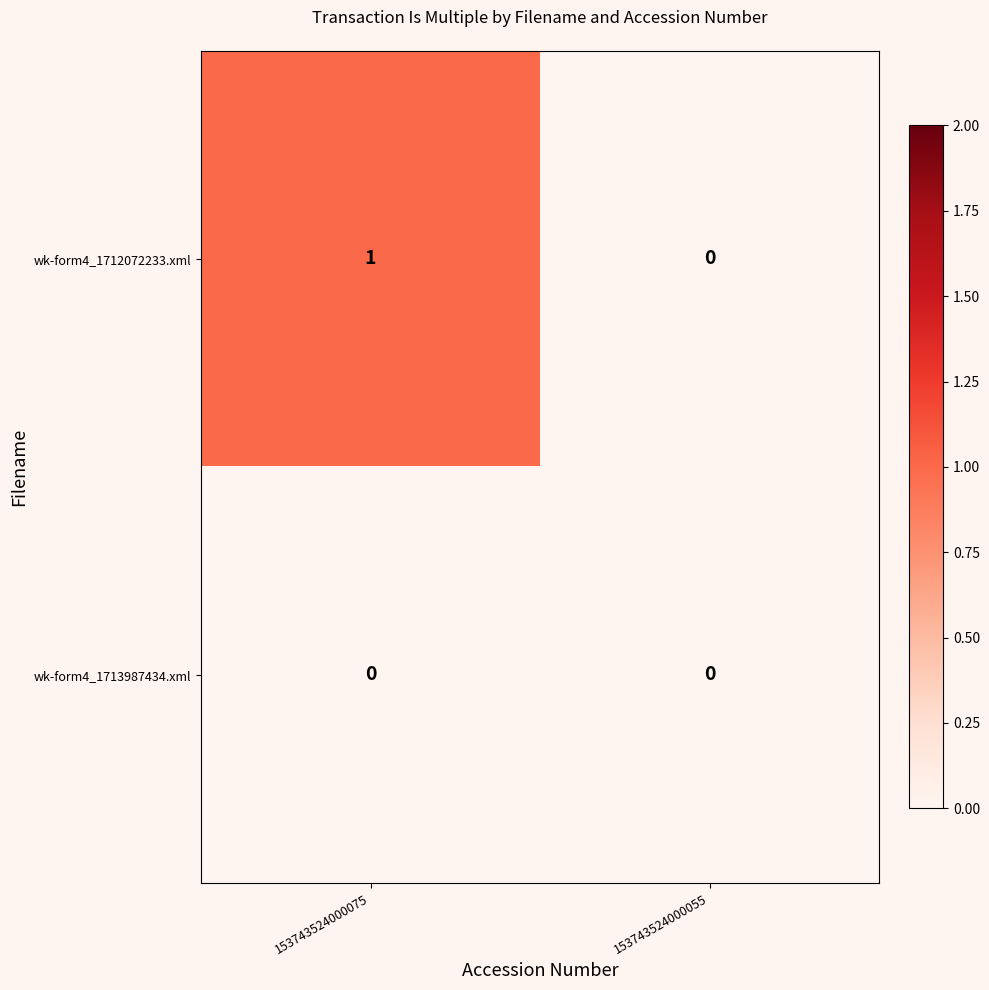

Which series has the largest total across all categories?

wk-form4_1712072233.xml